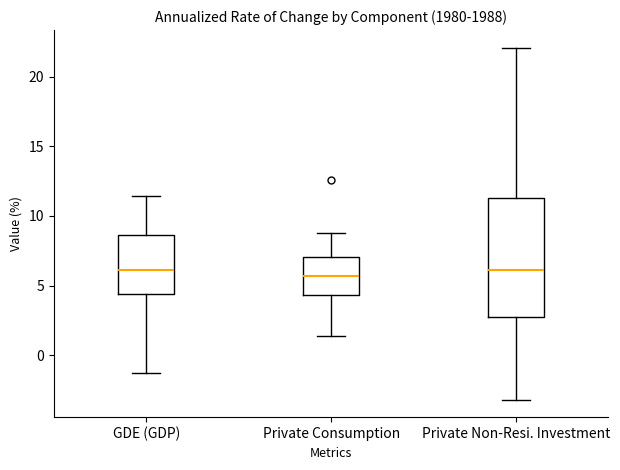

Where does the lower whisker of the box for Private Non-Resi. Investment end on the y-axis? The values are not printed on the chart, so give them approximately, as read against the axis.

-3.0